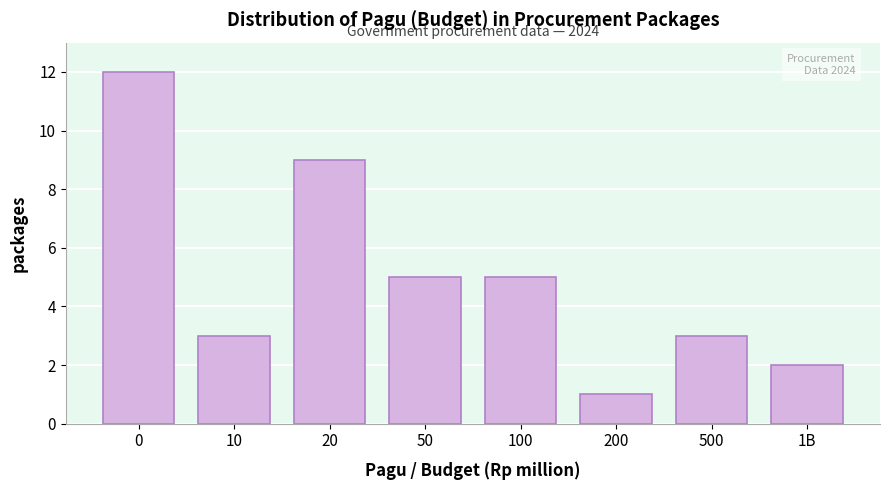

Reading right to left, transcribe all the data shown in this chart.

1B=2	500=3	200=1	100=5	50=5	20=9	10=3	0=12